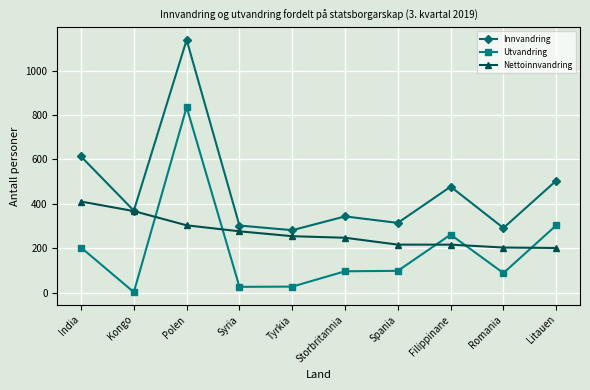

What is the value of the Nettoinnvandring point at the 6th from the left?

247